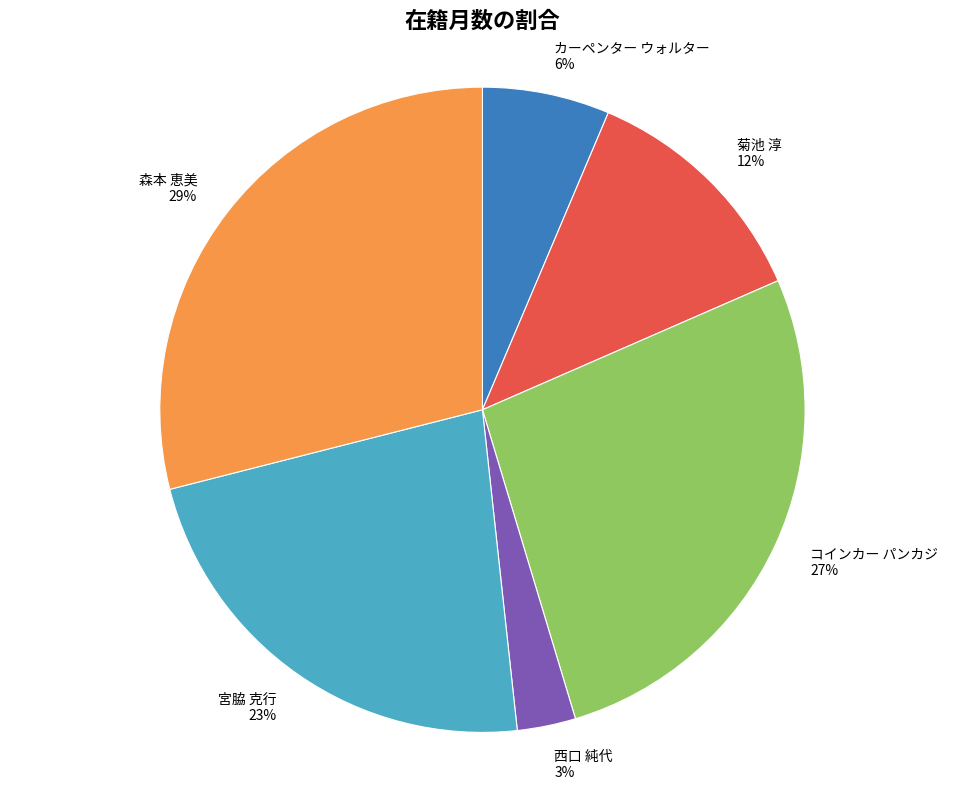

How many slices are in this pie chart?

6